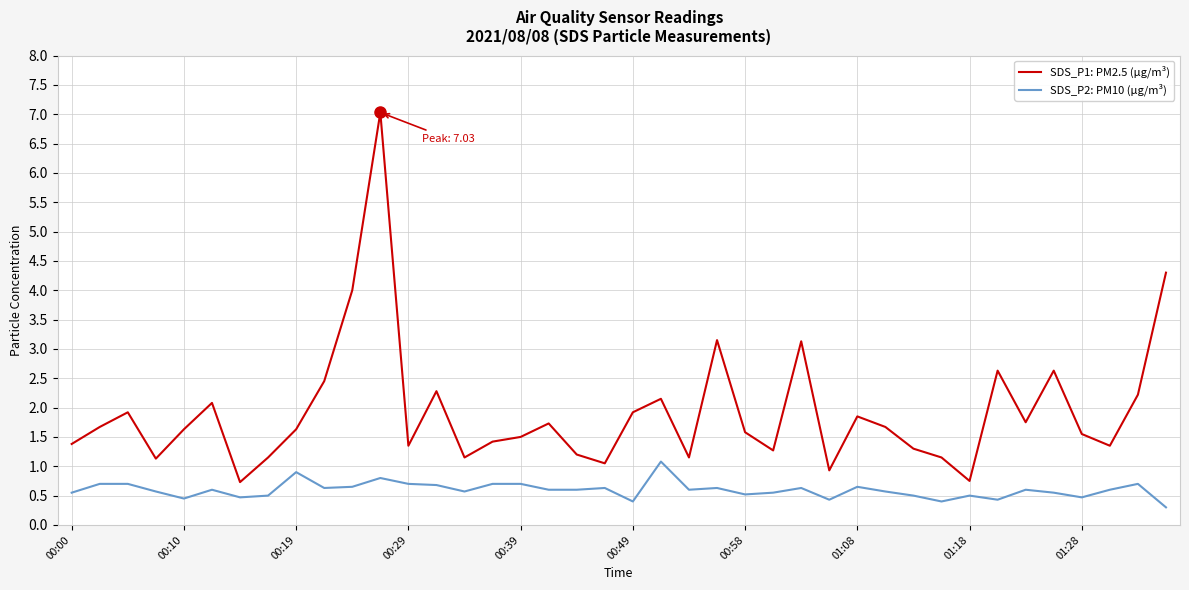

True or false: SDS_P1: PM2.5 (µg/m³) and SDS_P2: PM10 (µg/m³) intersect in this chart.

False